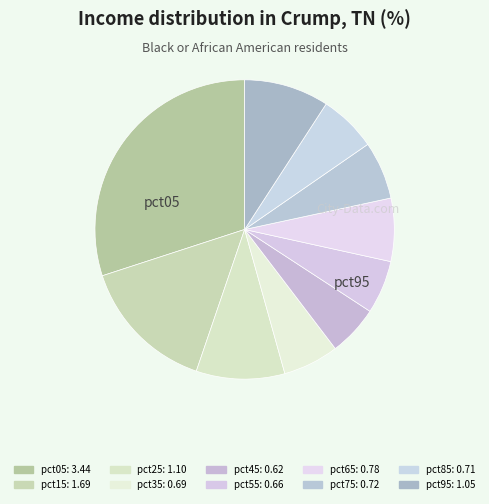

How many slices are in this pie chart?

10